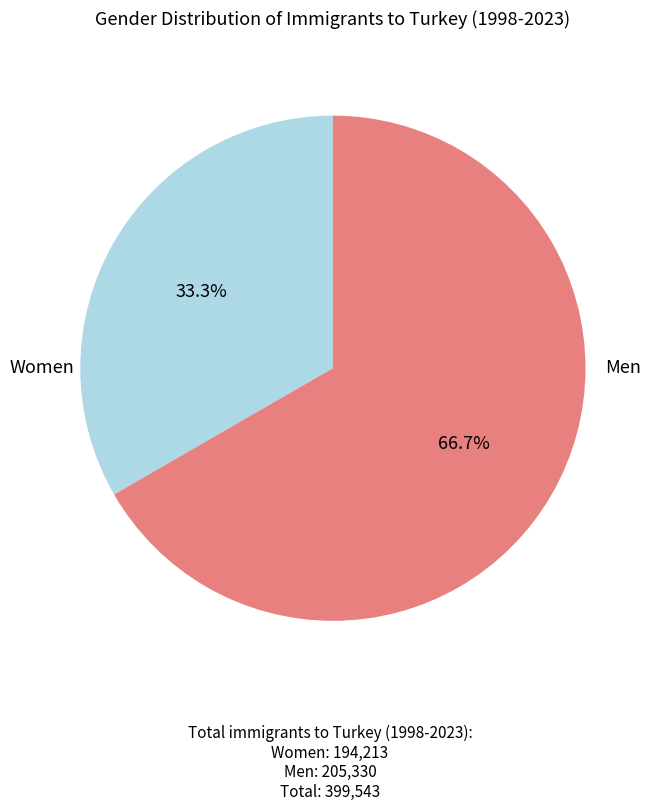

Is there any slice that represents more than half of the pie?

Yes